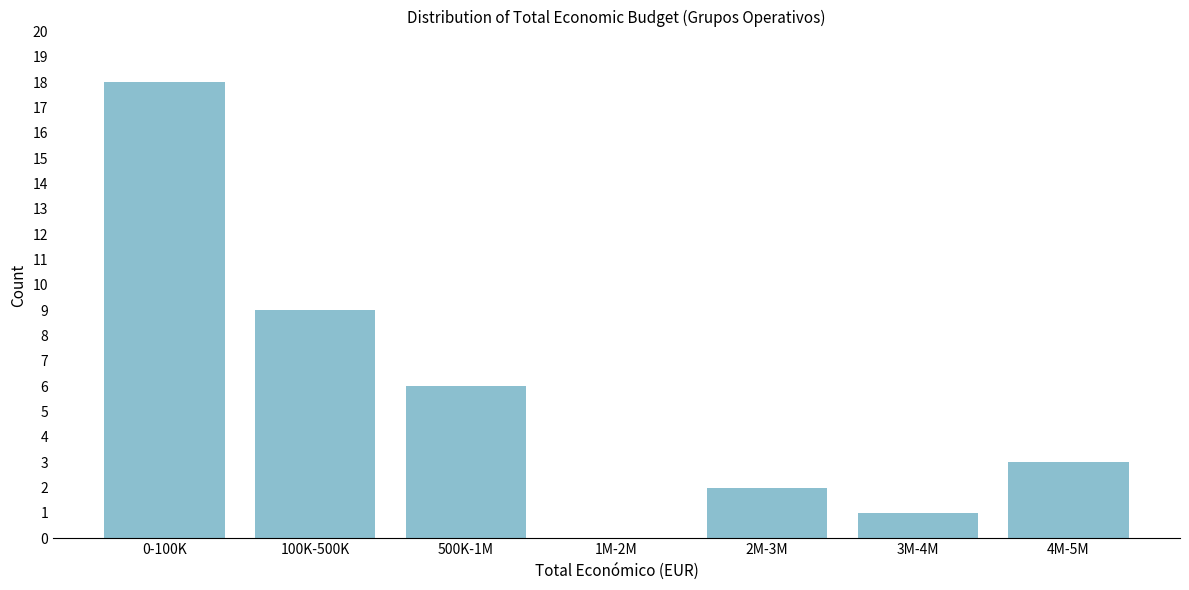

Reading right to left, transcribe all the data shown in this chart.

4M-5M=3	3M-4M=1	2M-3M=2	1M-2M=0	500K-1M=6	100K-500K=9	0-100K=18